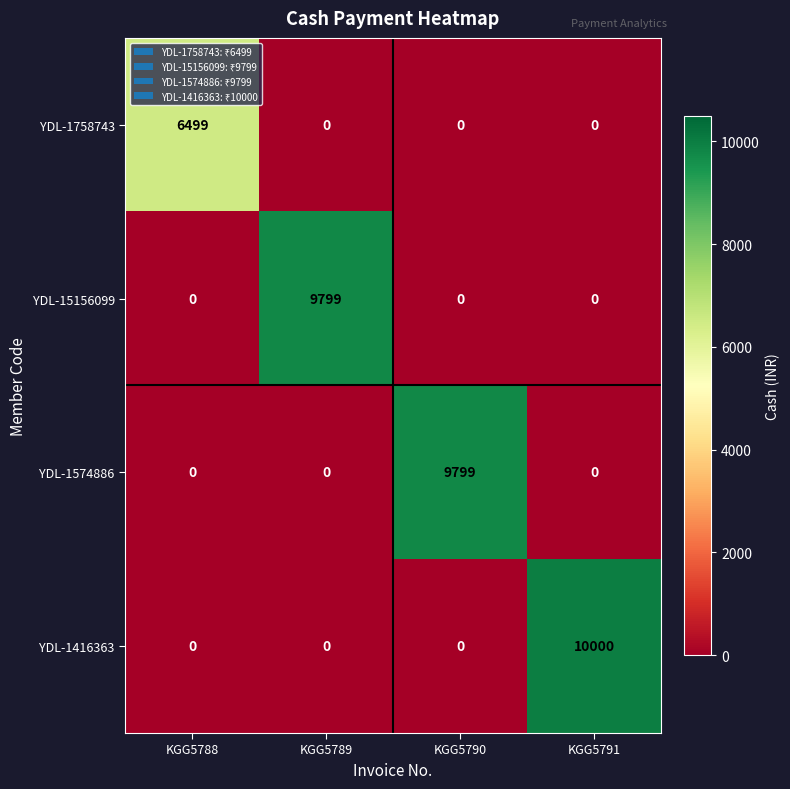

What is the sum of the YDL-15156099 values at KGG5789 and KGG5790?

9799